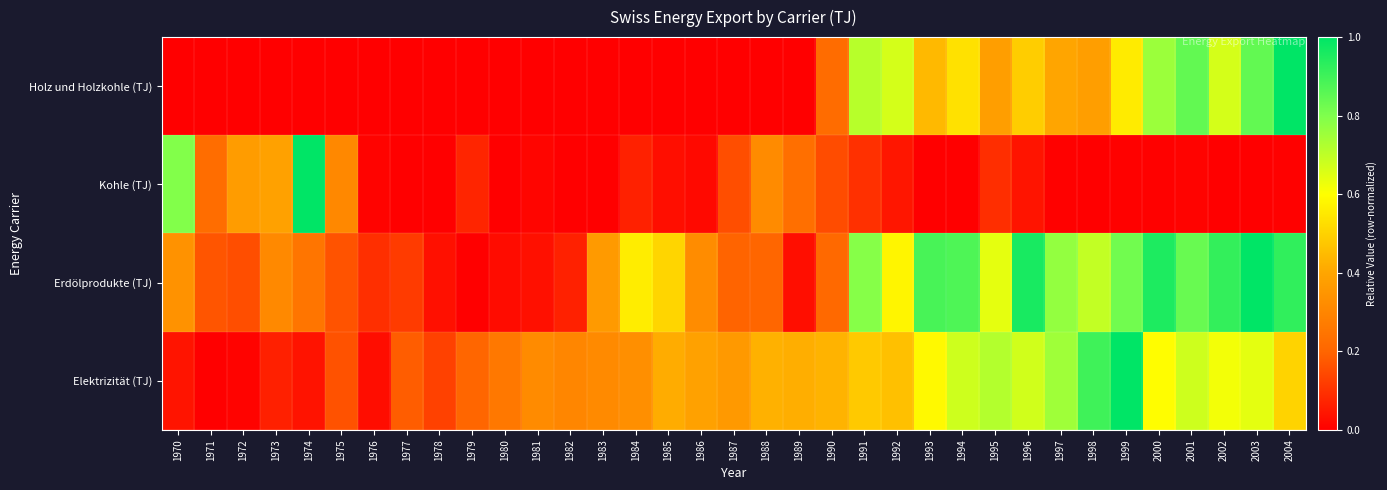

Between 1982 and 2002, which is larger?

2002